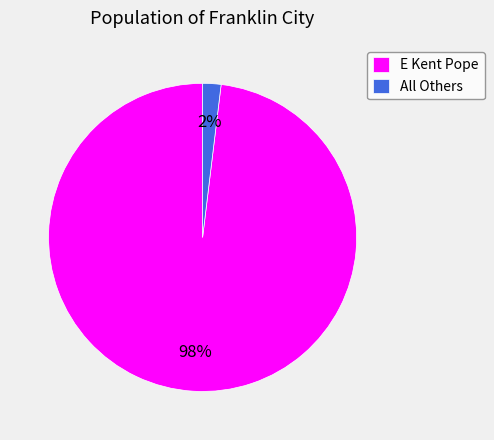

Combined, do All Others and E Kent Pope account for over 50%?

Yes